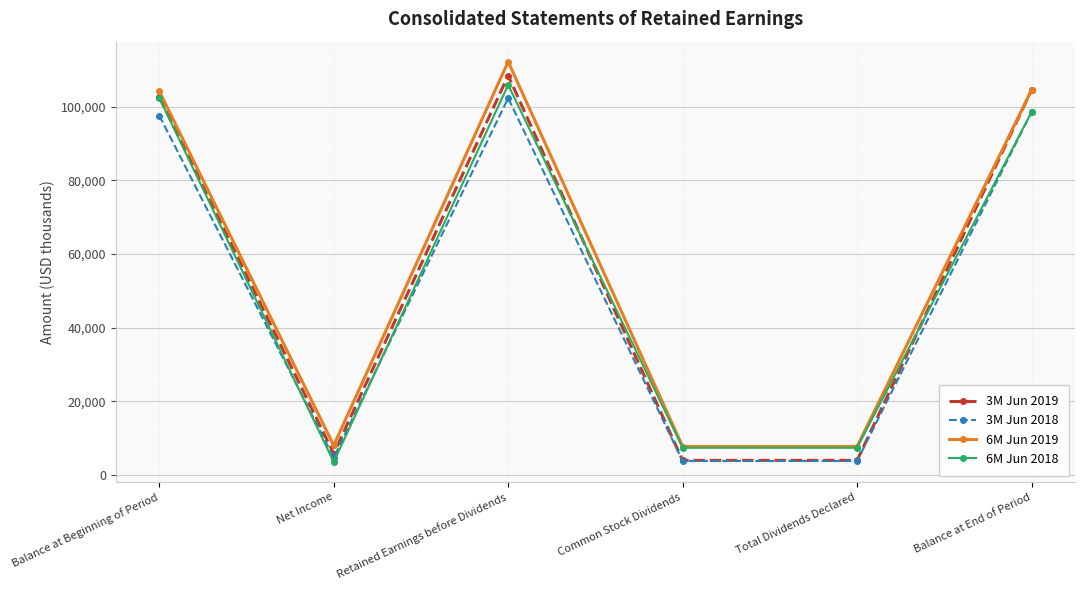

Which category has the highest value in the 6M Jun 2019 series?

Retained Earnings before Dividends